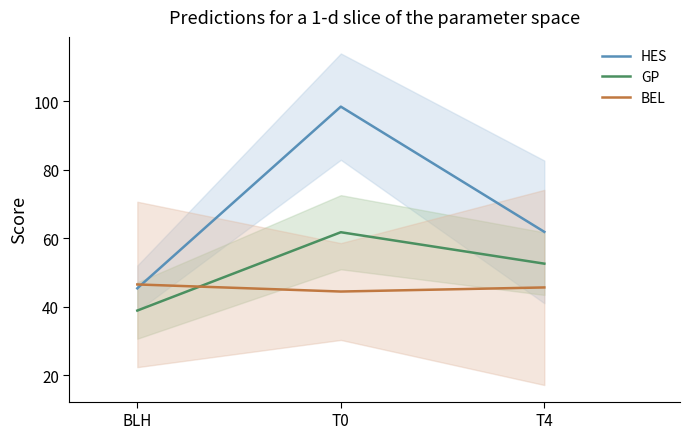

How many lines are shown in the chart?

3